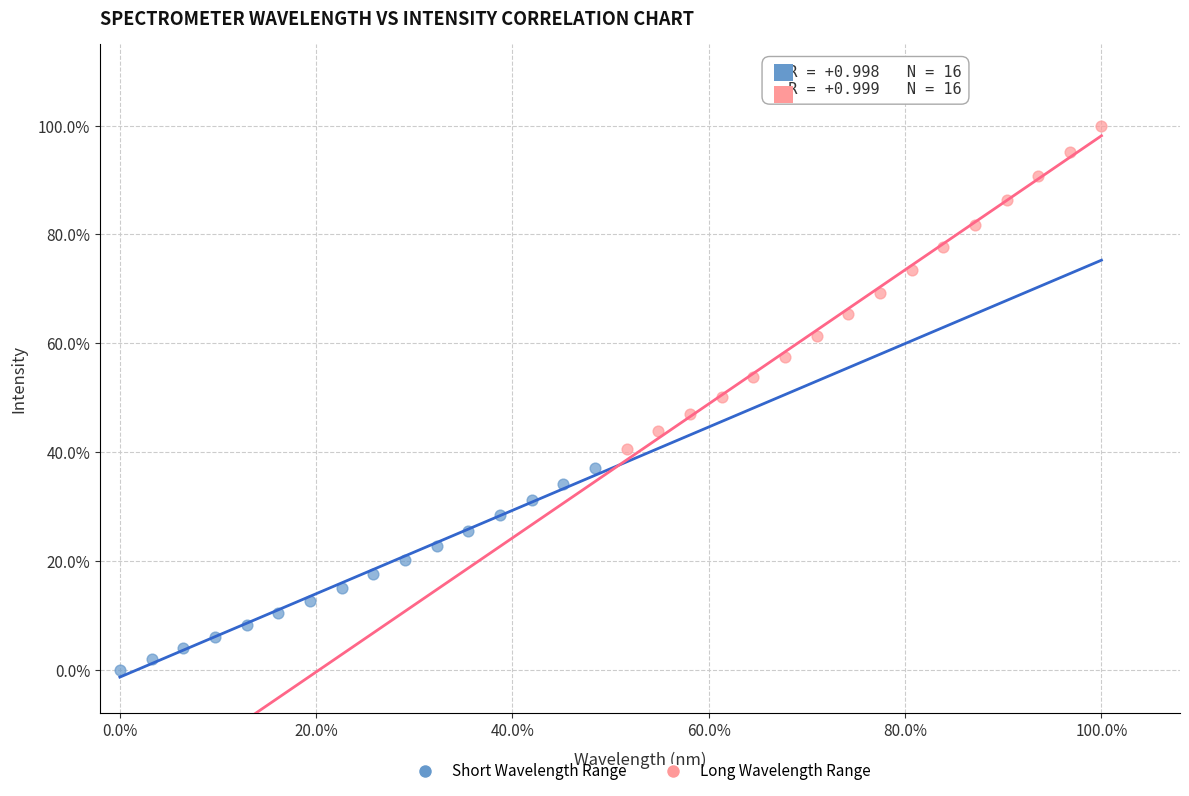

What are all the series names shown in the legend?

Short Wavelength Range, Long Wavelength Range